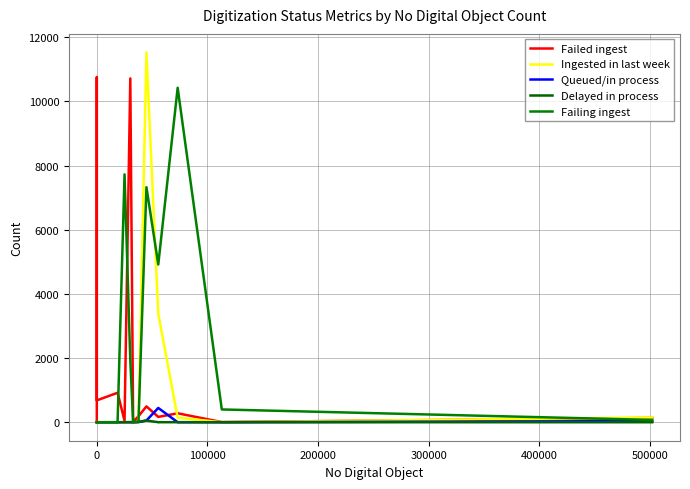

At how many categories does at least one series exceed 10332?

4